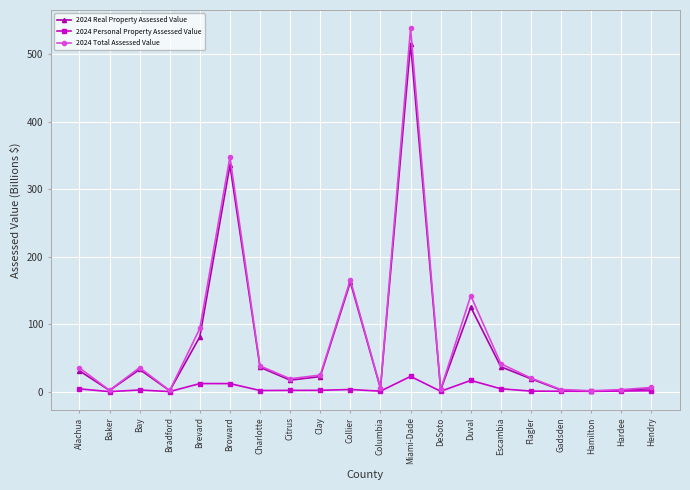

How many lines are shown in the chart?

3